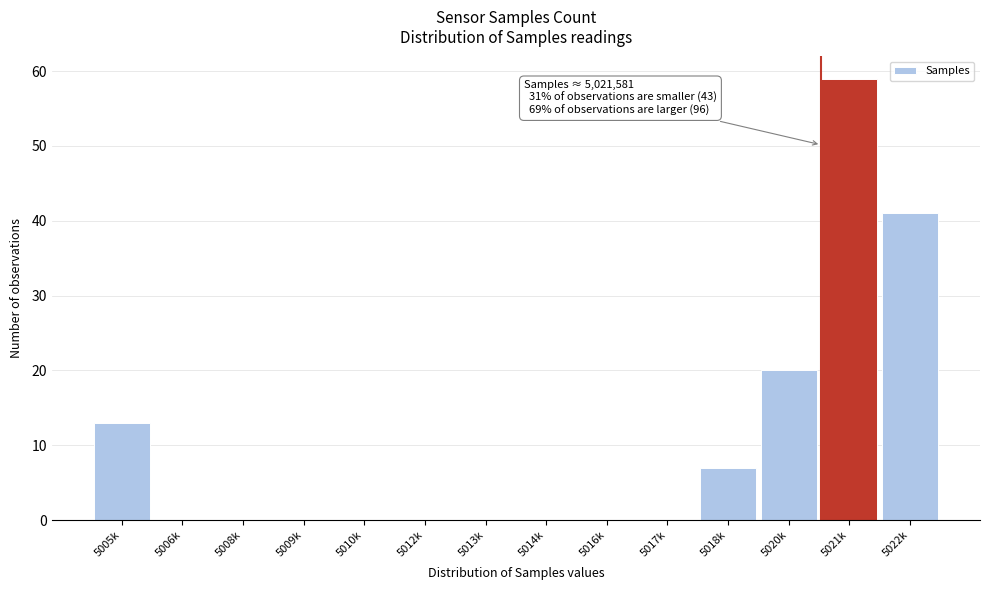

Reading left to right, extract all data points from this chart.

5005k=13	5006k=0	5008k=0	5009k=0	5010k=0	5012k=0	5013k=0	5014k=0	5016k=0	5017k=0	5018k=7	5020k=20	5021k=59	5022k=41